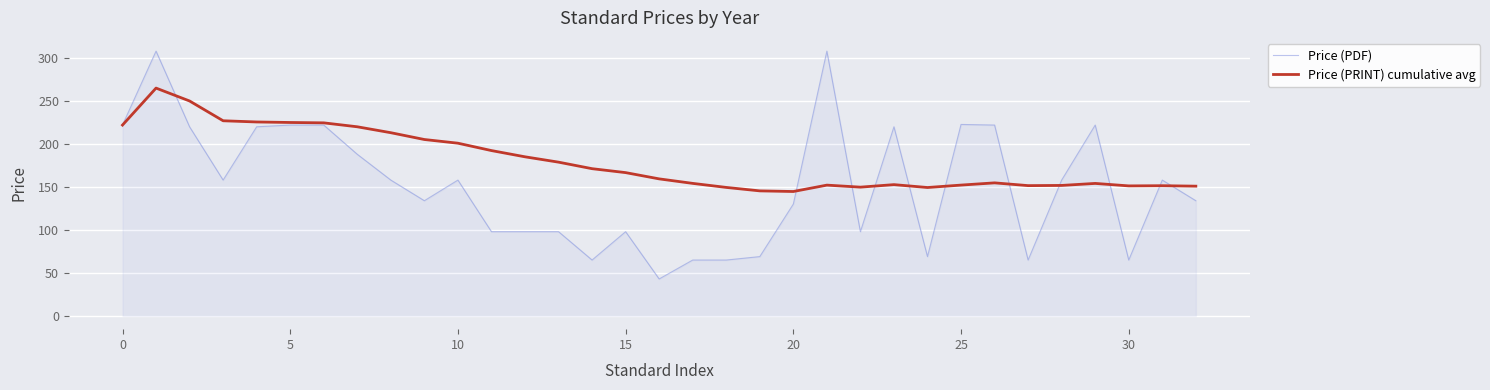

Which series has the widest spread of values?

Price (PDF)